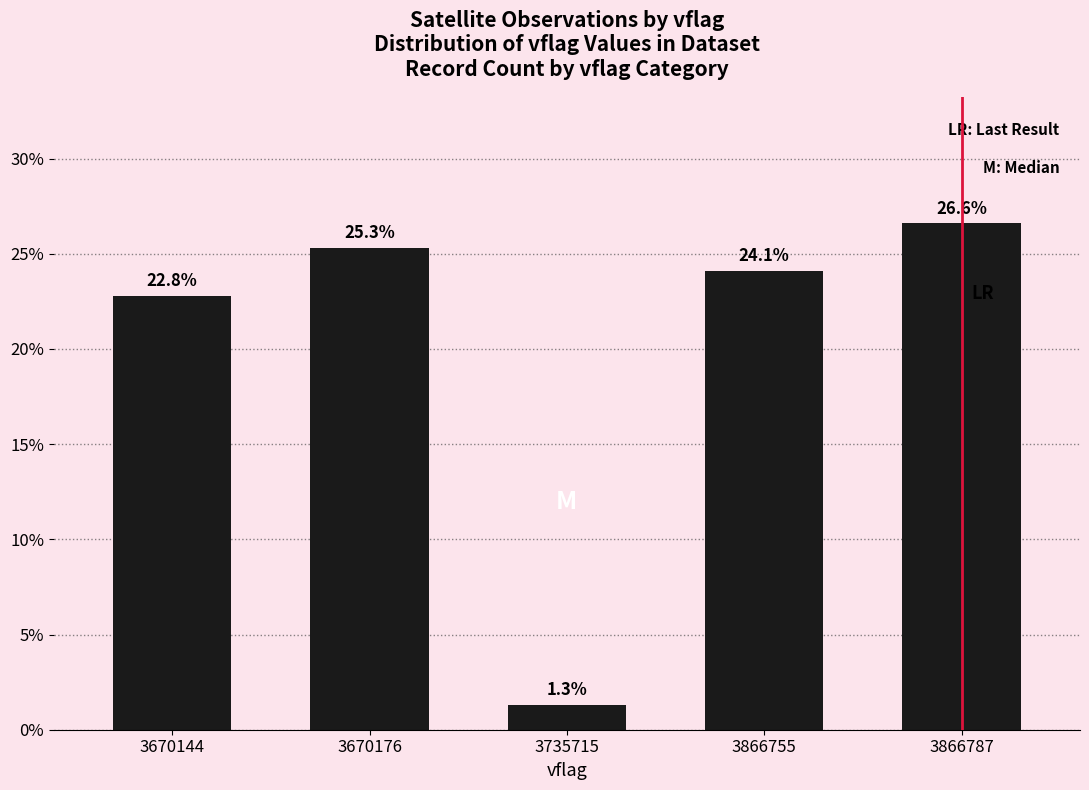

Read the value at 3670144.

22.8